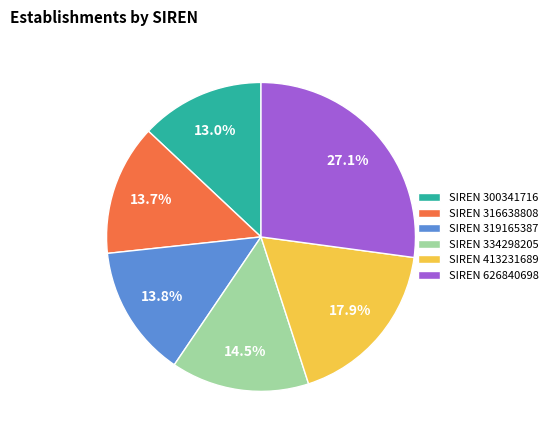

What is the largest slice in the pie chart?

SIREN 626840698